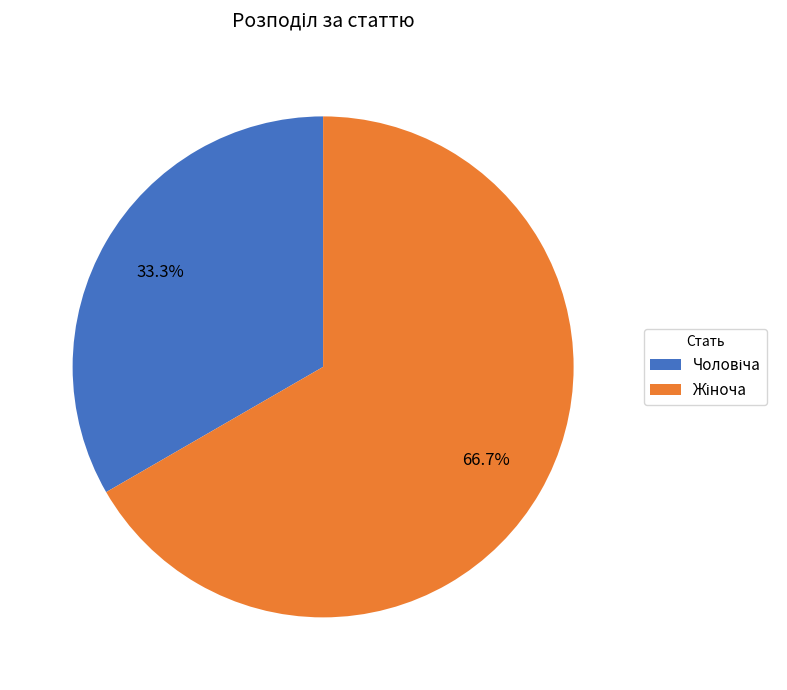

Is there any slice that represents more than half of the pie?

Yes